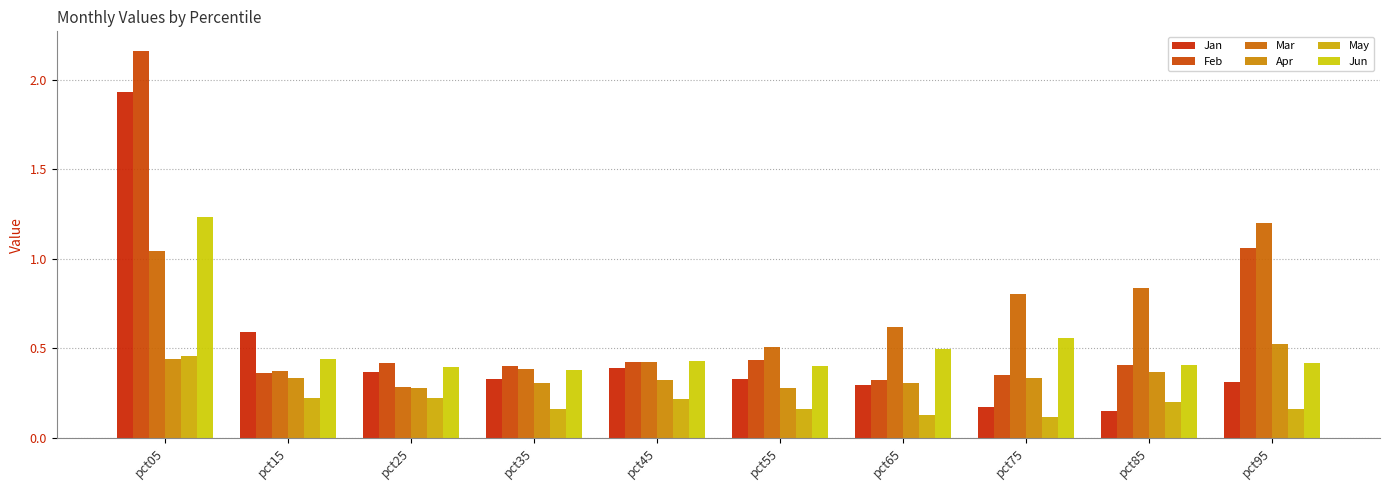

At which label does Jan reach its minimum?

pct85